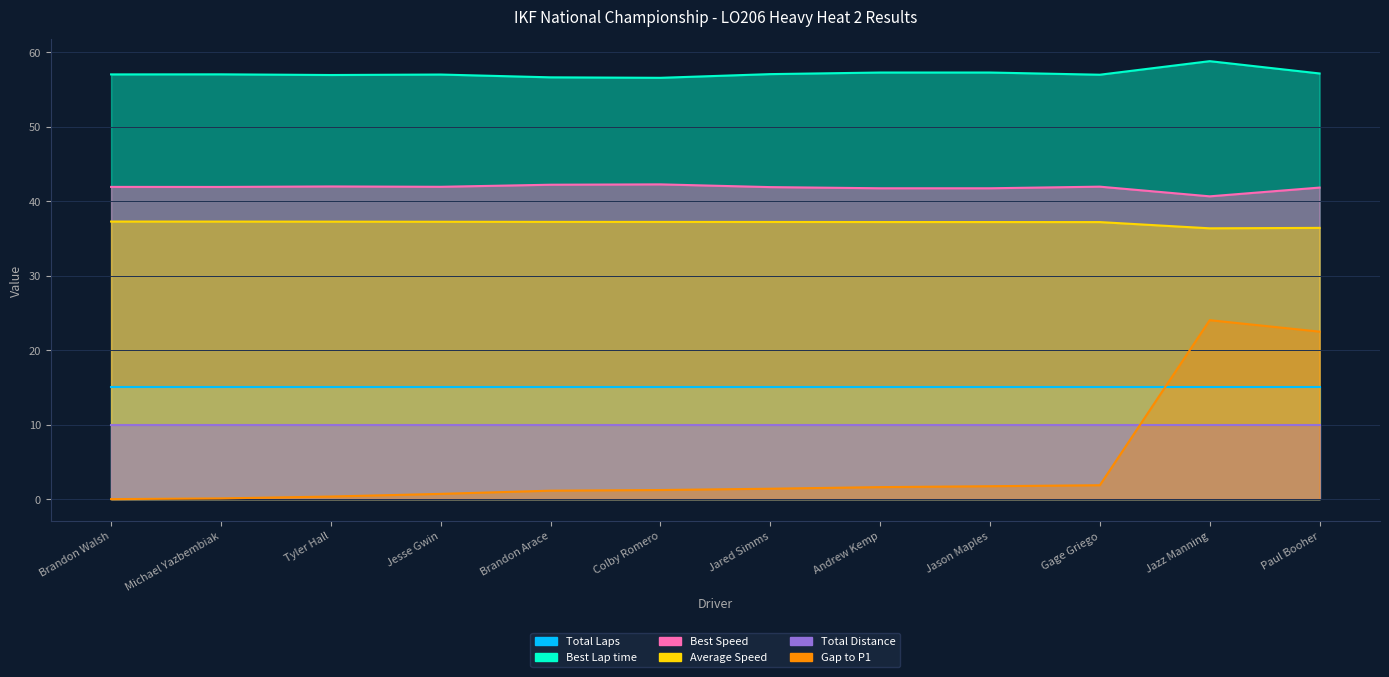

What is the label of the 7th point from the right?

Colby Romero